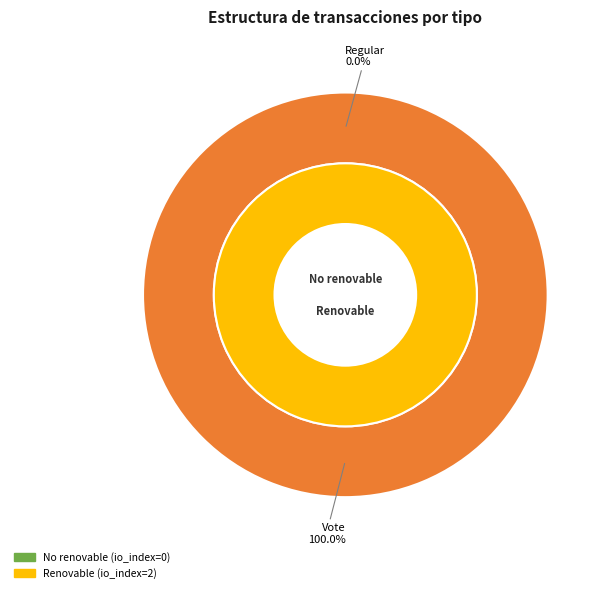

To the nearest percent, what is the average slice percentage?

50%